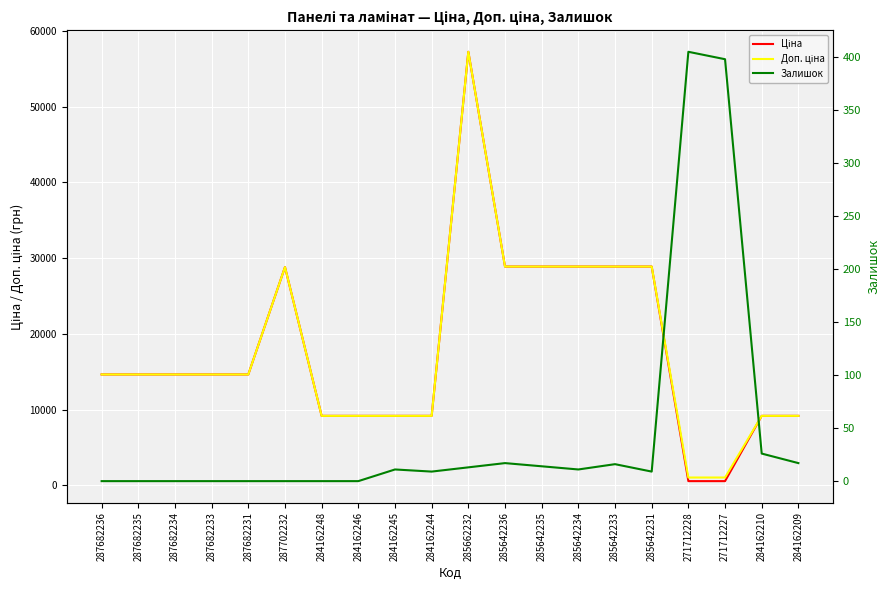

At which label does Доп. ціна reach its minimum?

271712228